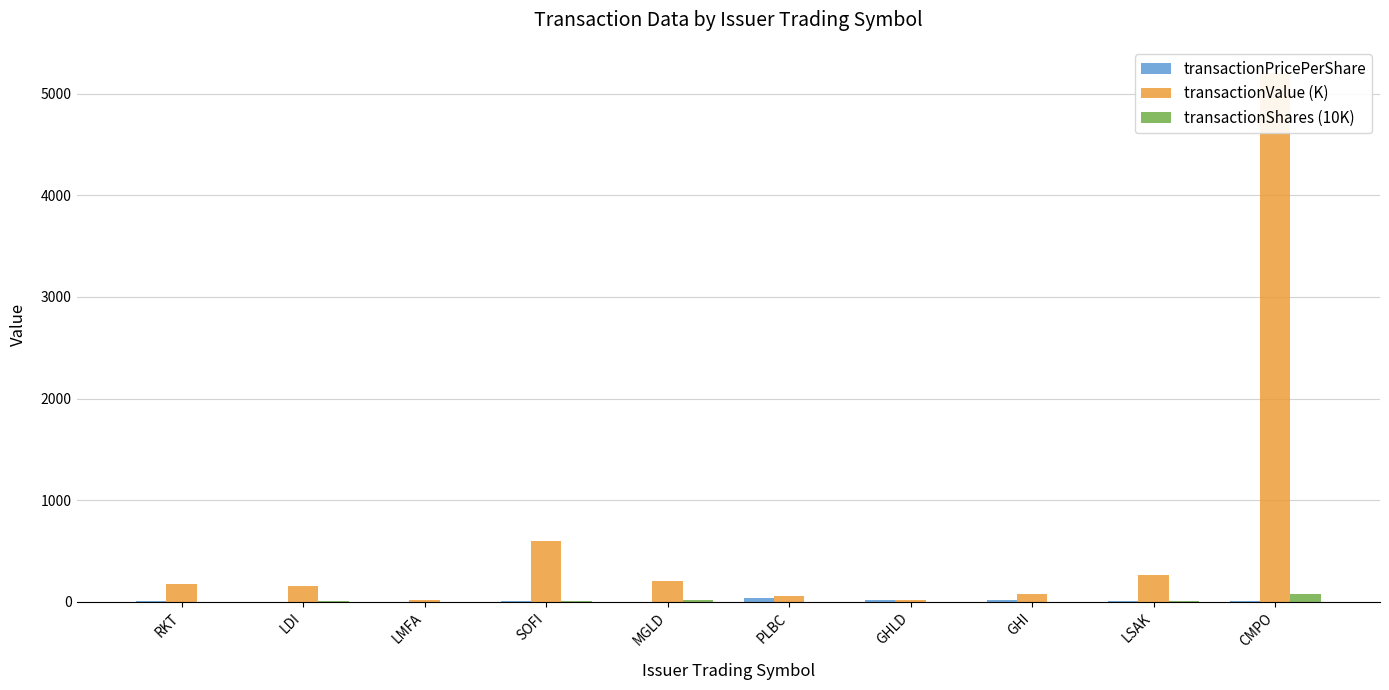

True or false: transactionPricePerShare has a value of 1.8 at LDI.

True